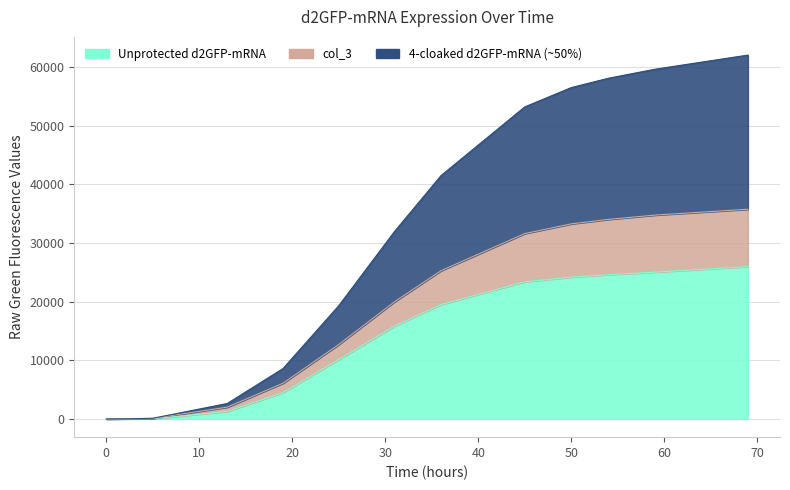

True or false: col_3 has a value of 9855.3 at 45.

False